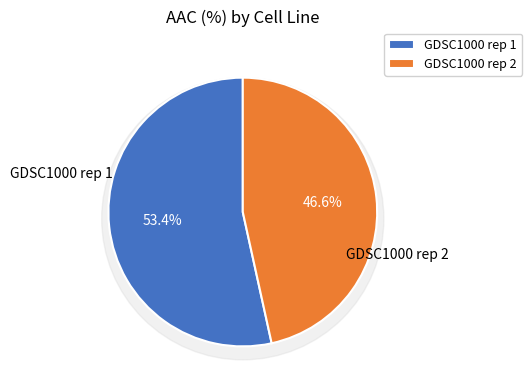

What percentage is the GDSC1000 rep 2 slice, to the nearest percent?

47%